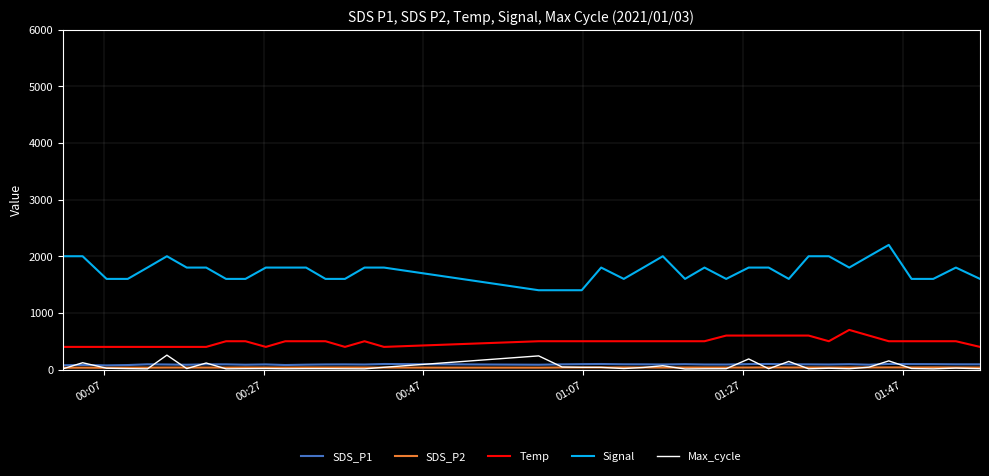

Which series has the largest total across all categories?

Signal